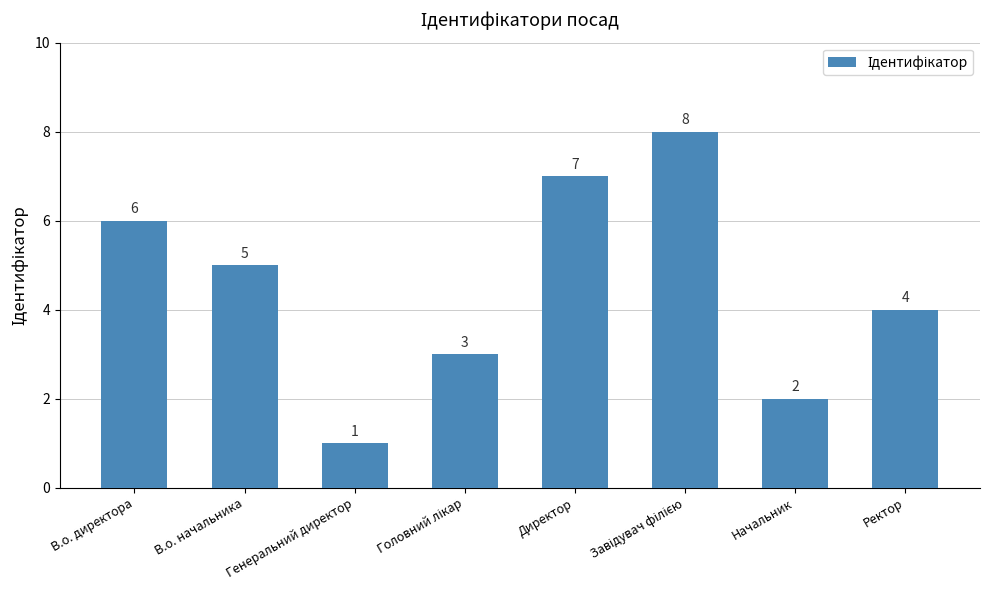

What is the label of the 5th bar from the left?

Директор